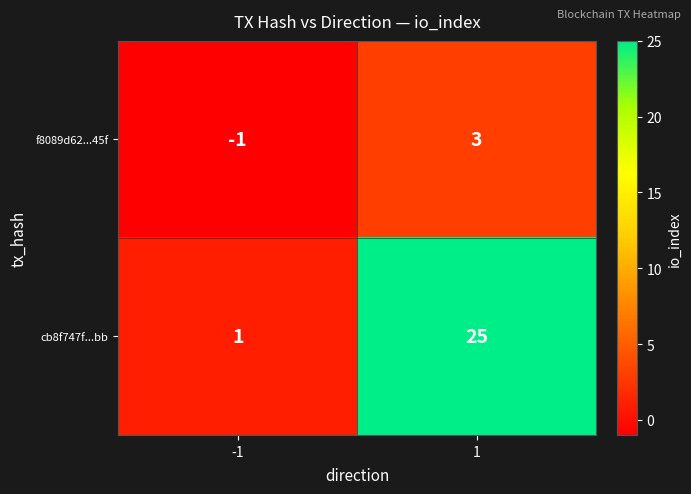

Reading left to right, what are all the values shown in this chart?

f8089d62...45f: -1=-1	1=3
cb8f747f...bb: -1=1	1=25